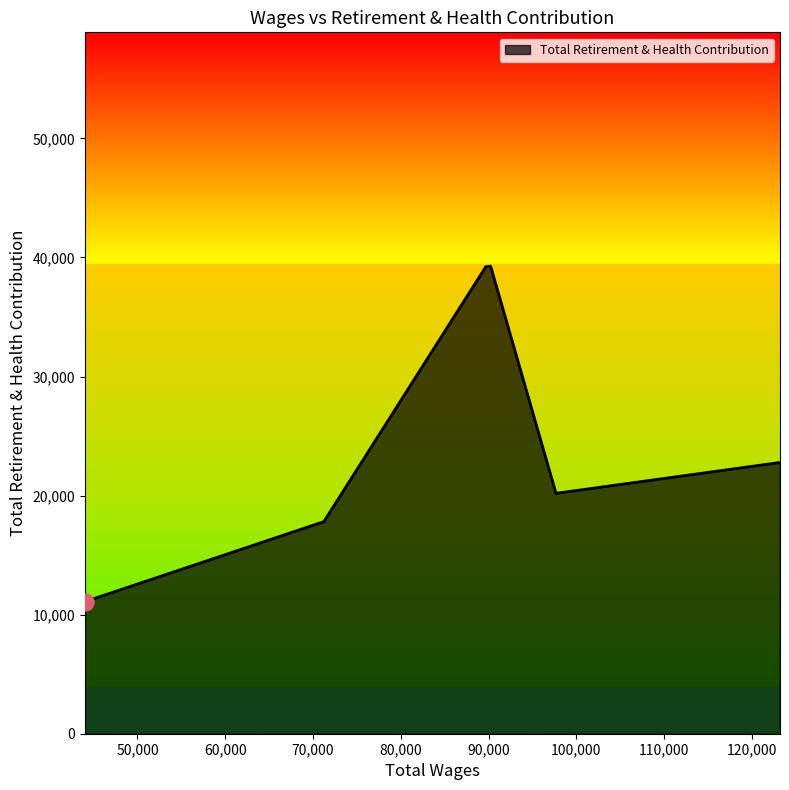

What is the smallest value displayed?

11094